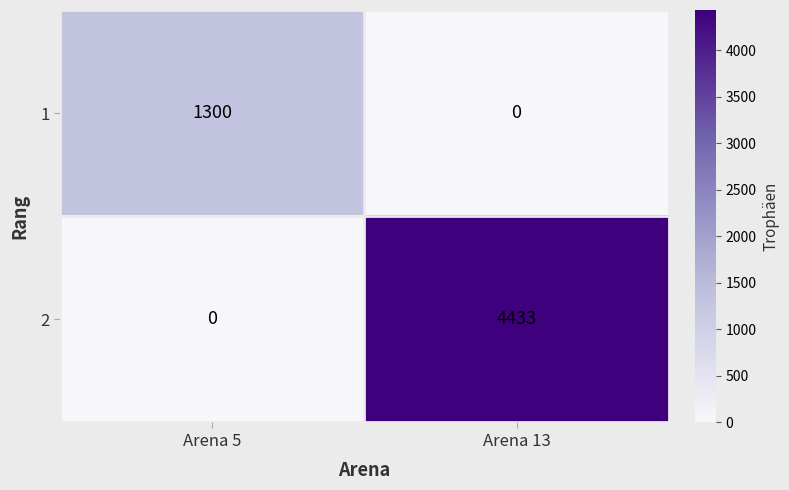

At which category does the chart reach its peak across all series?

Arena 13